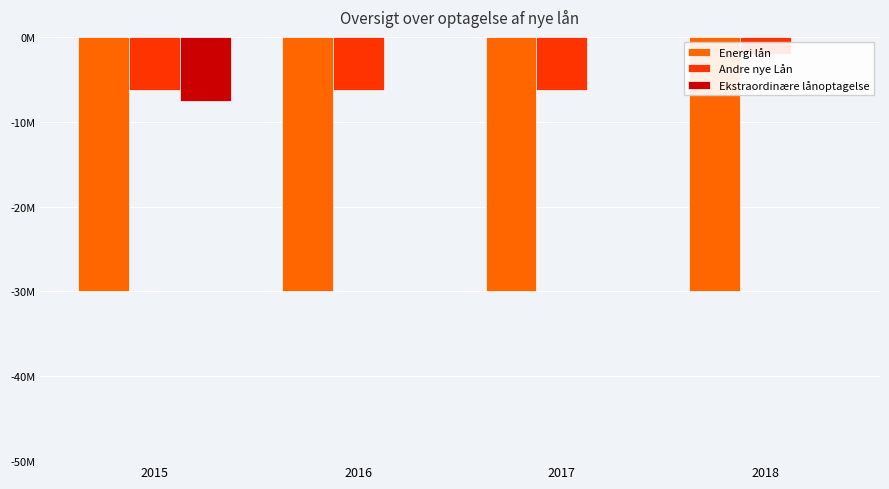

What is the minimum value for Ekstraordinære lånoptagelse?

-7500000